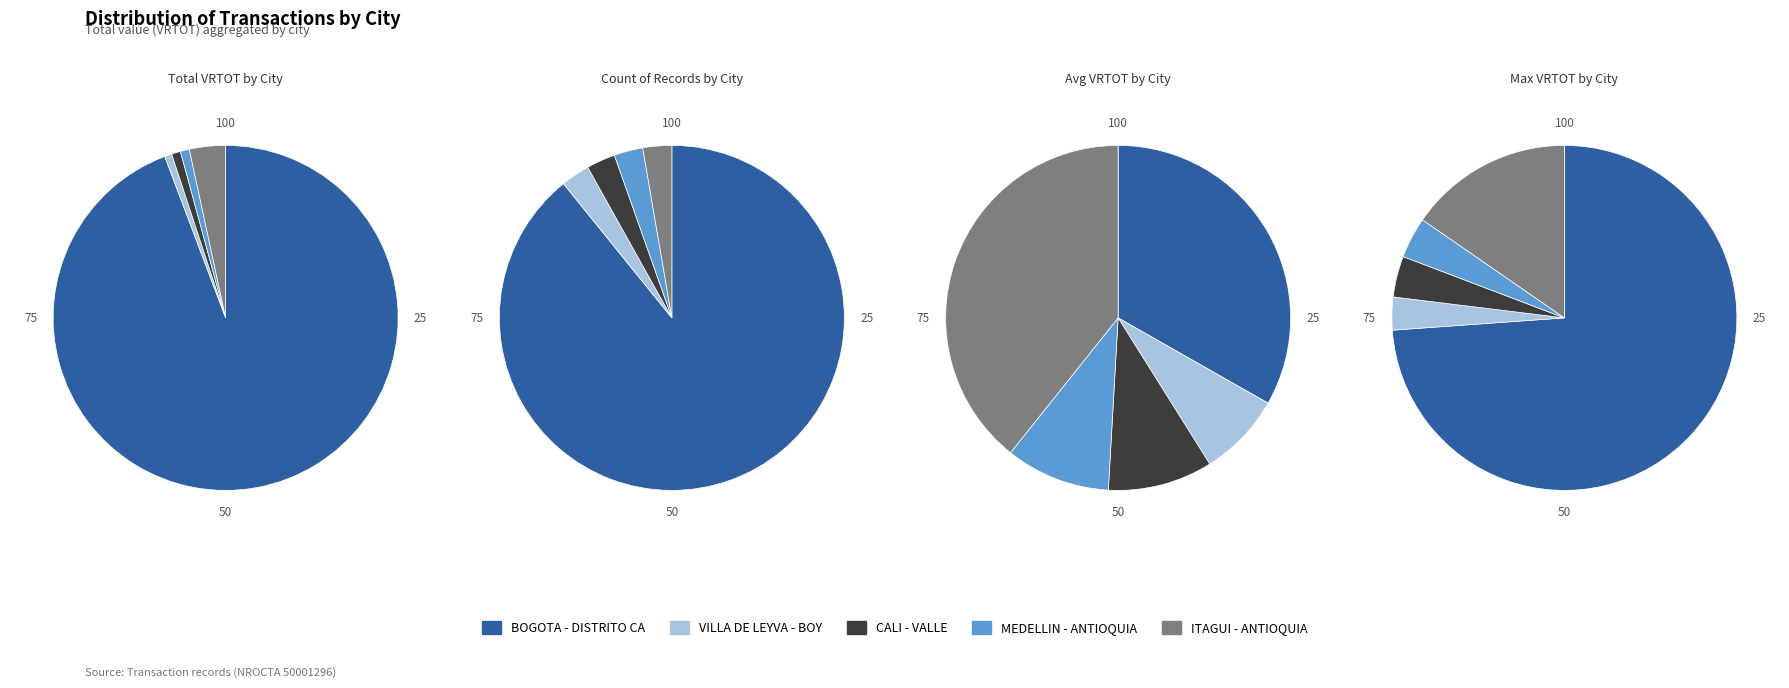

Which slice is the largest?

BOGOTA - DISTRITO CA